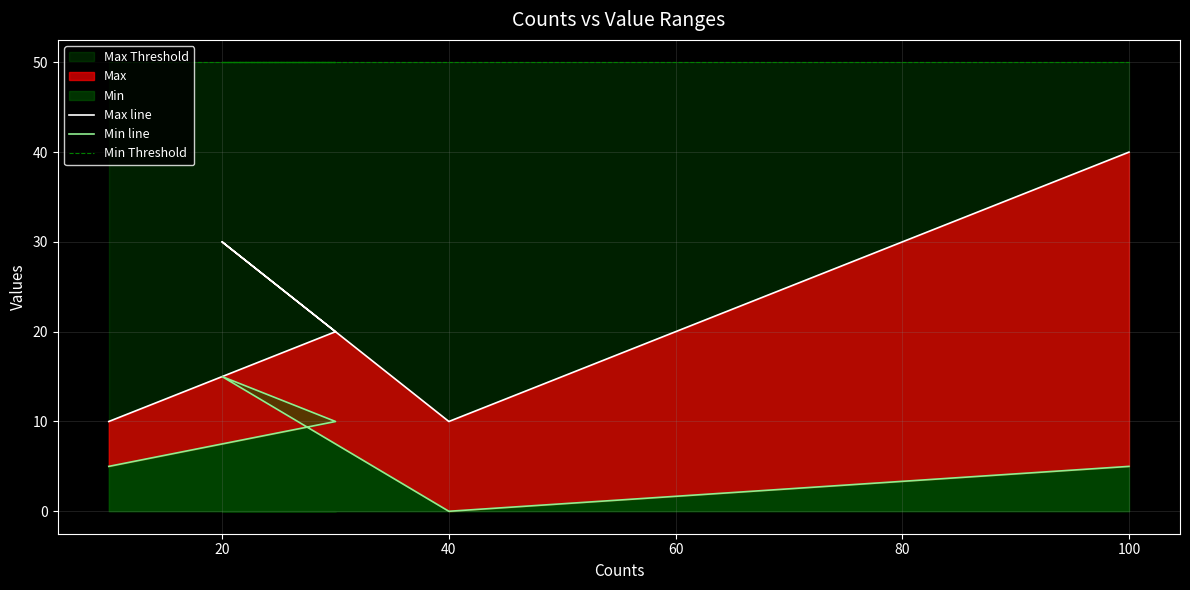

Reading left to right, list all the values displayed in this chart.

Max line: 10	20	30	10	40
Min line: 5	10	15	0	5
Min Threshold: 50	50	50	50	50